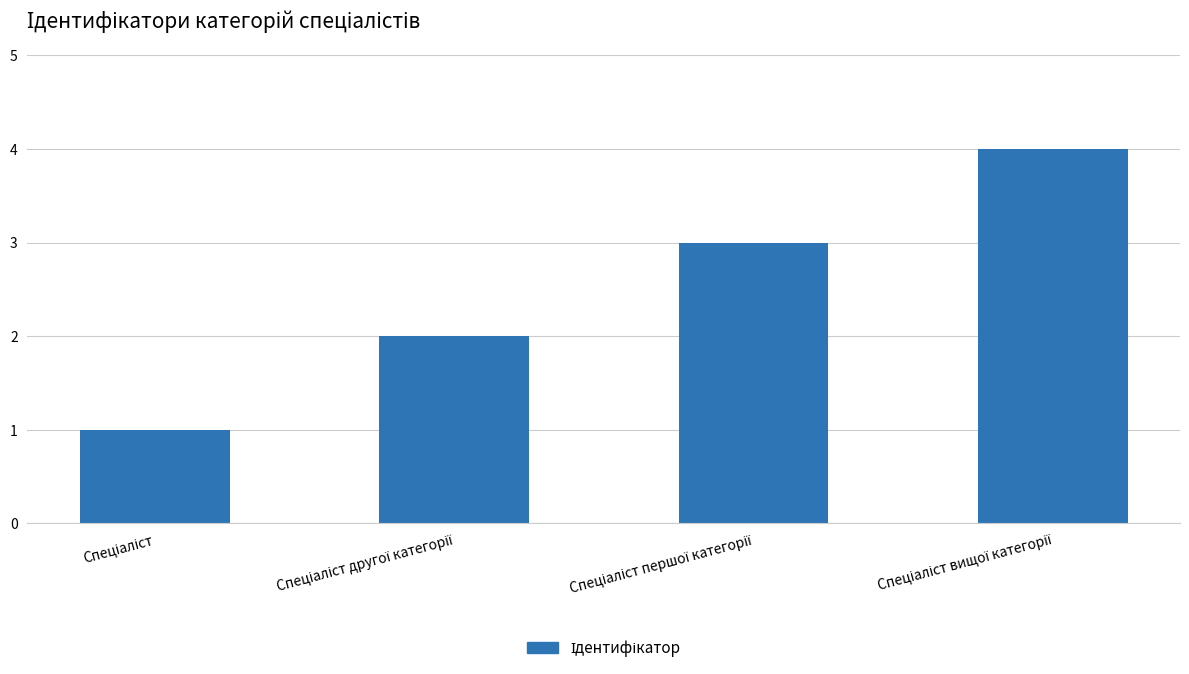

What is the maximum value shown in the chart?

4